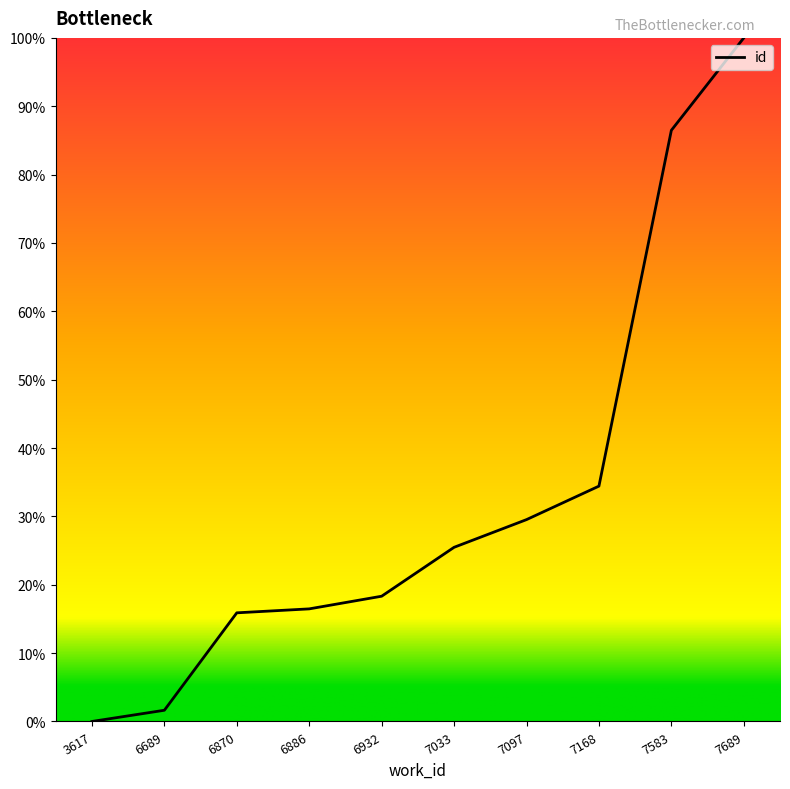

Which has a higher value, 7689 or 7168?

7689